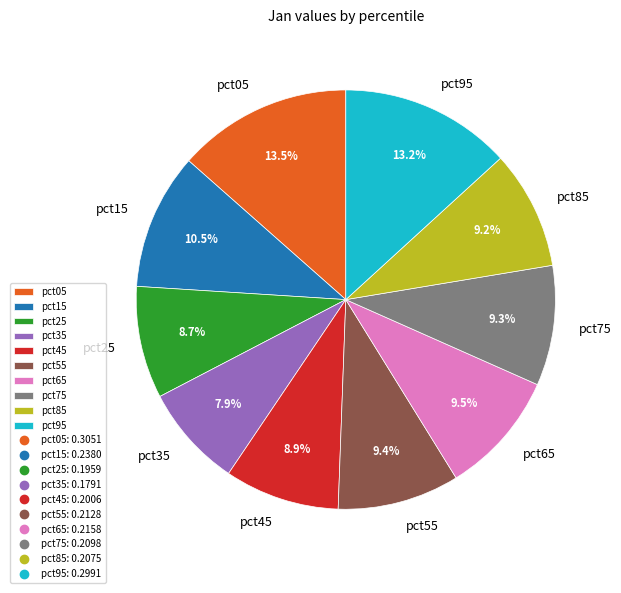

Is there any slice that represents more than half of the pie?

No